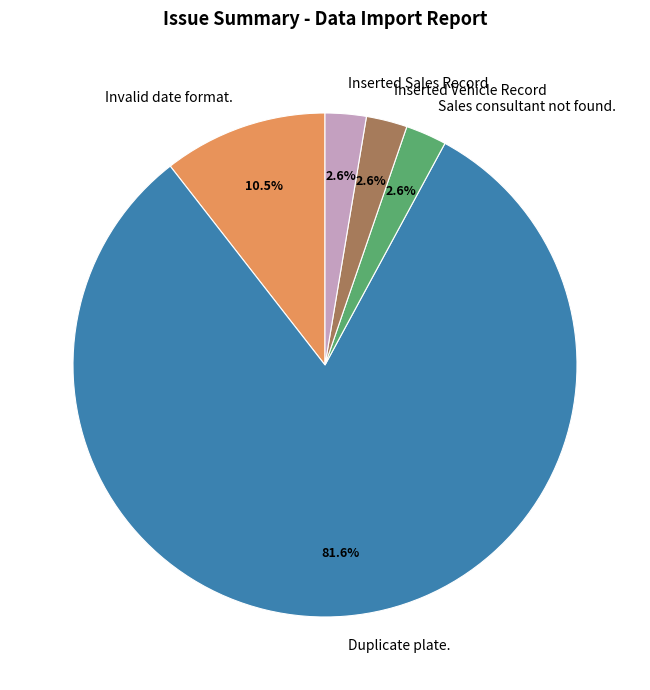

Is there a majority slice in this chart?

Yes